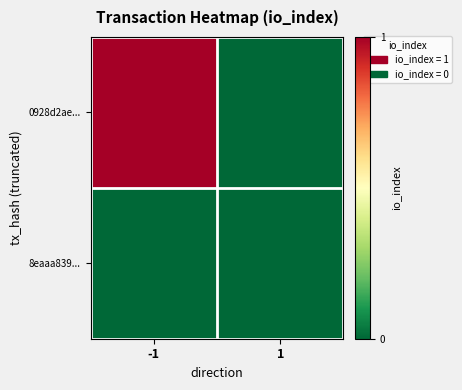

At how many categories does at least one series exceed 0?

1